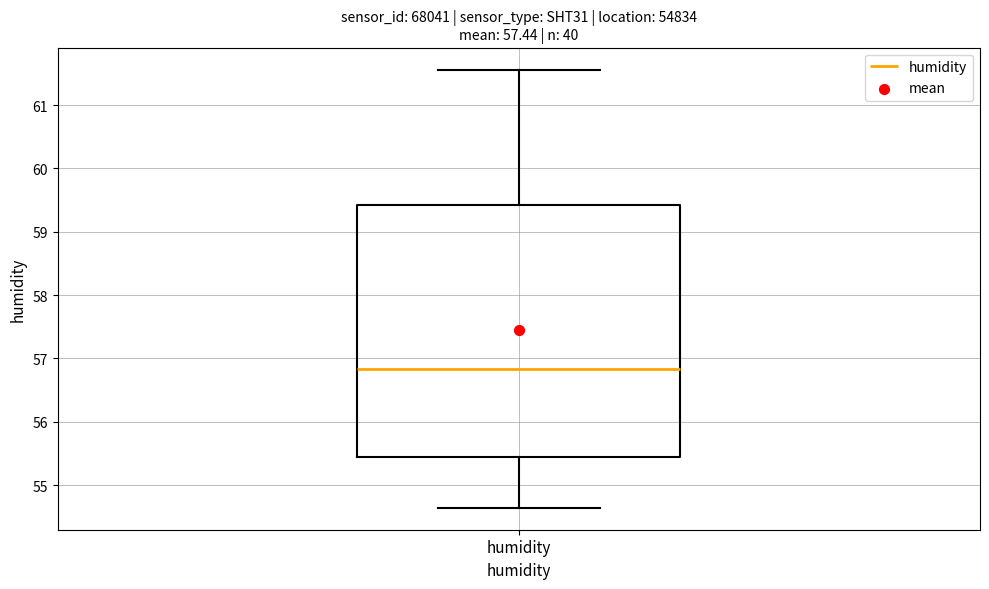

Transcribe this box plot: give where the median line is, the range the box spans, and where the two whiskers end, as read against the y-axis. The values are not printed on the chart, so give them approximately, as read against the axis.

median 56.8, box 55.5 to 59.4, whiskers 54.6 to 61.6